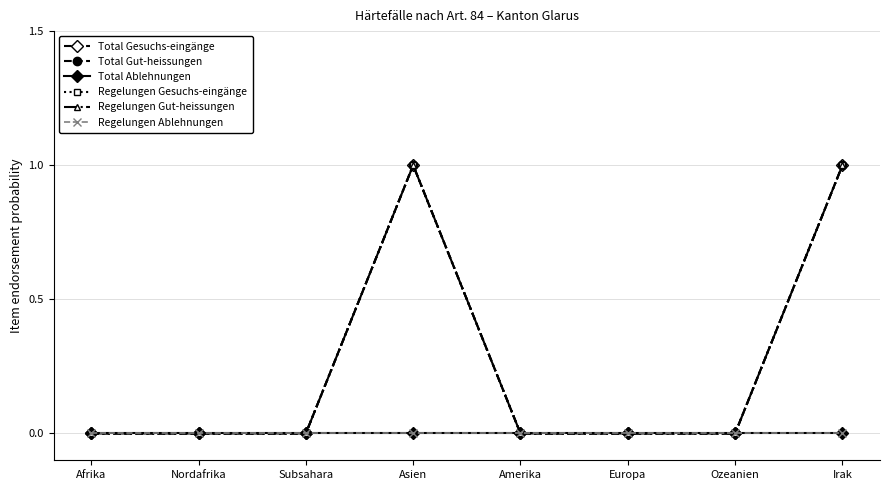

Is this an area chart (filled region under the line)?

No